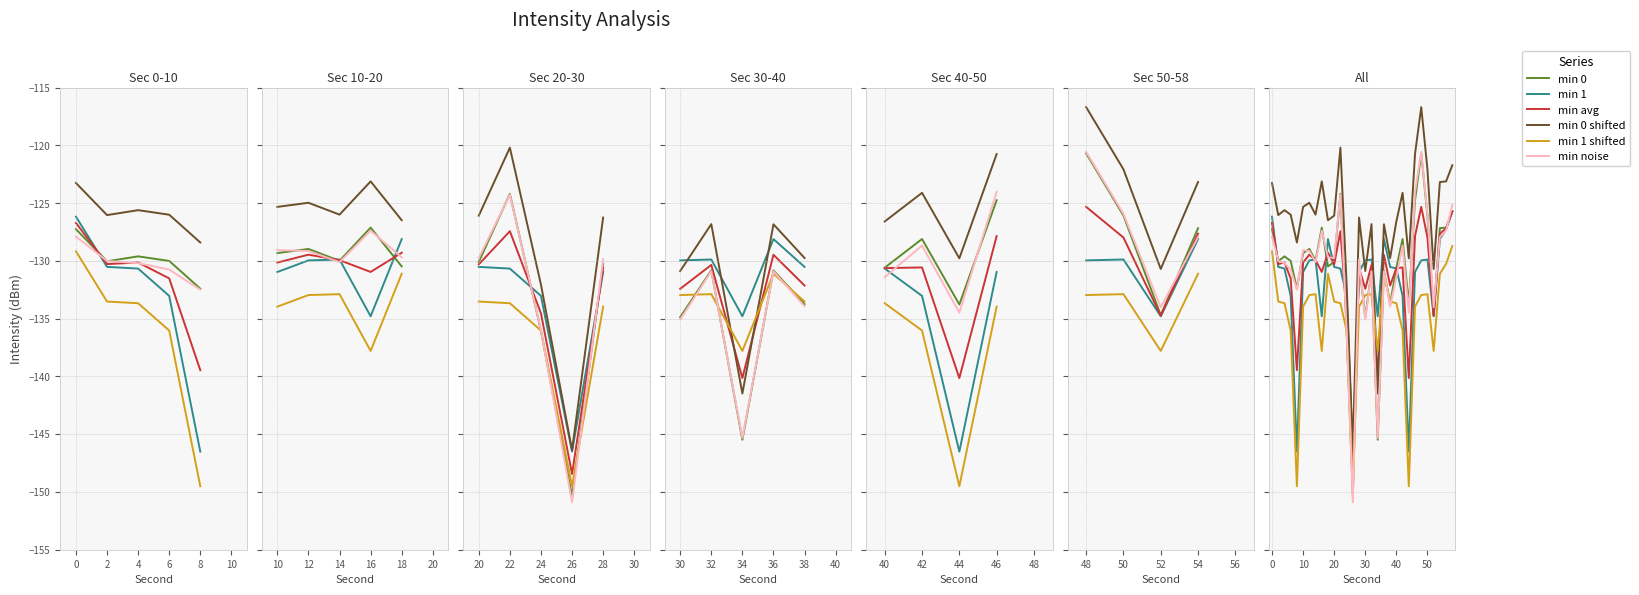

In min 1, how many points are lower than both neighbors (excluding endpoints)?

6